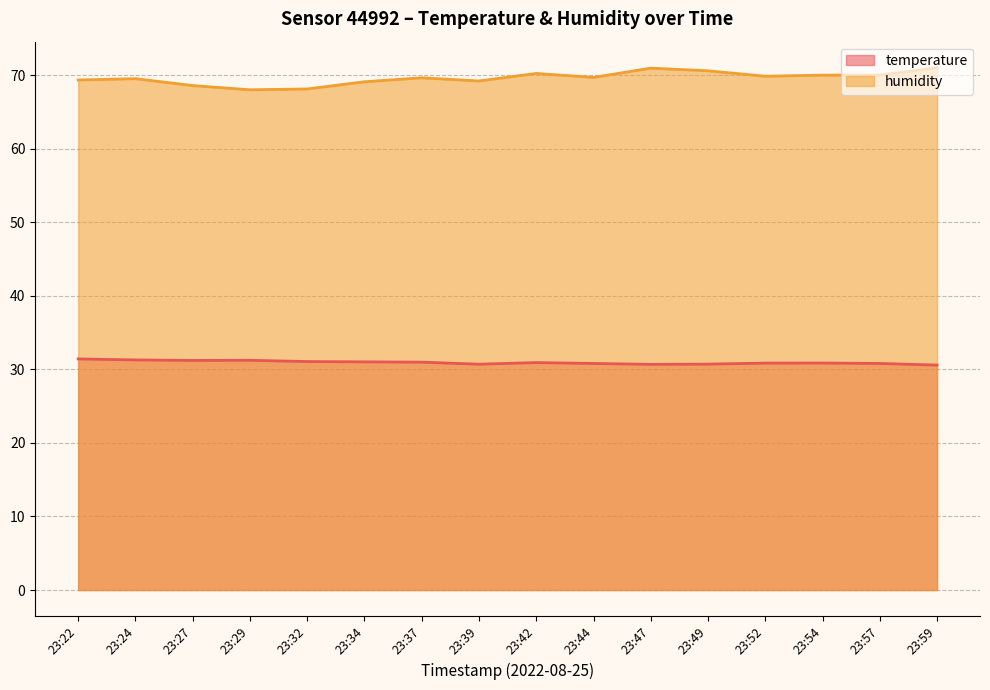

True or false: temperature and humidity intersect in this chart.

False